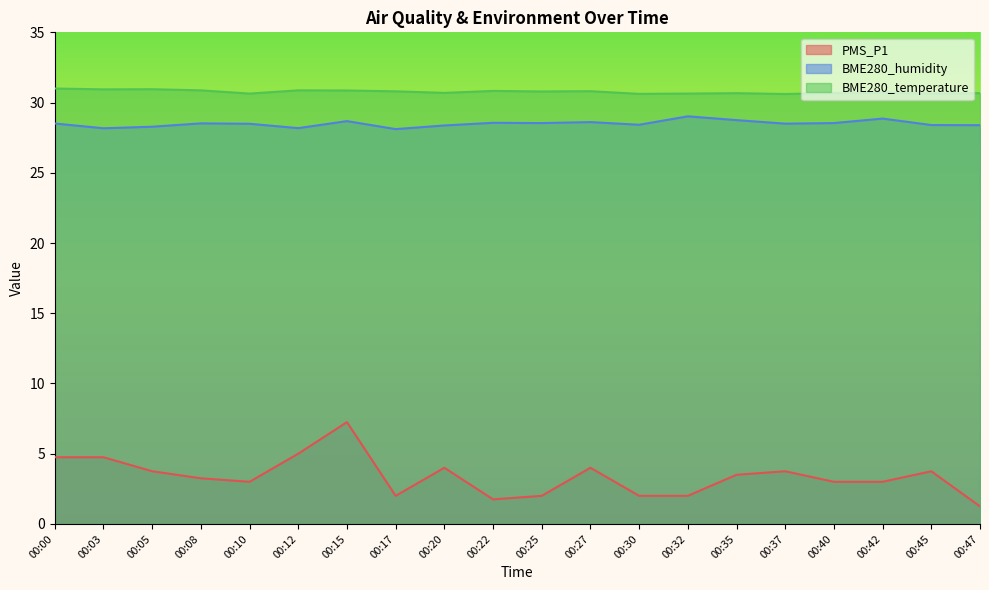

Is the value of BME280_temperature at 00:25 greater than the value of BME280_humidity at 00:08?

Yes